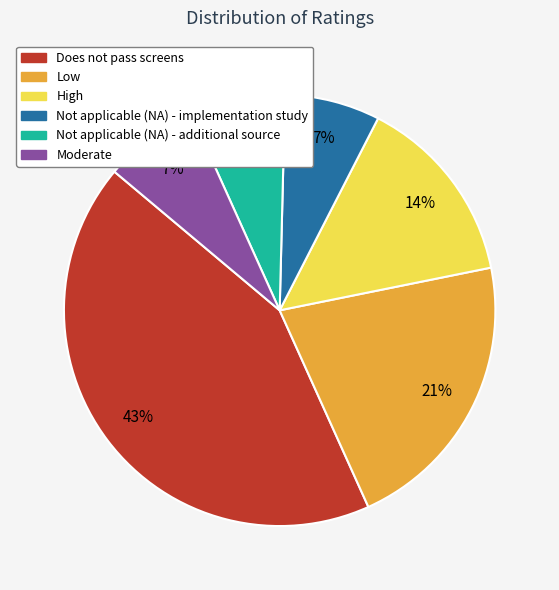

Which category has the biggest portion of the pie?

Does not pass screens